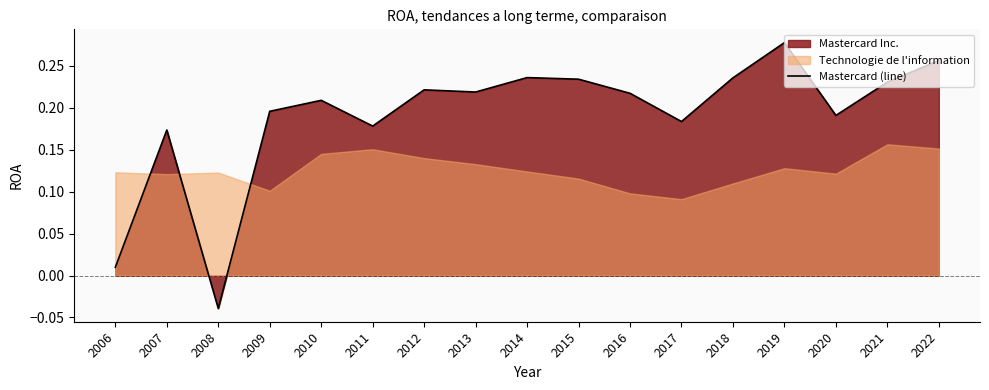

What is the value of the 4th point from the left?

0.2